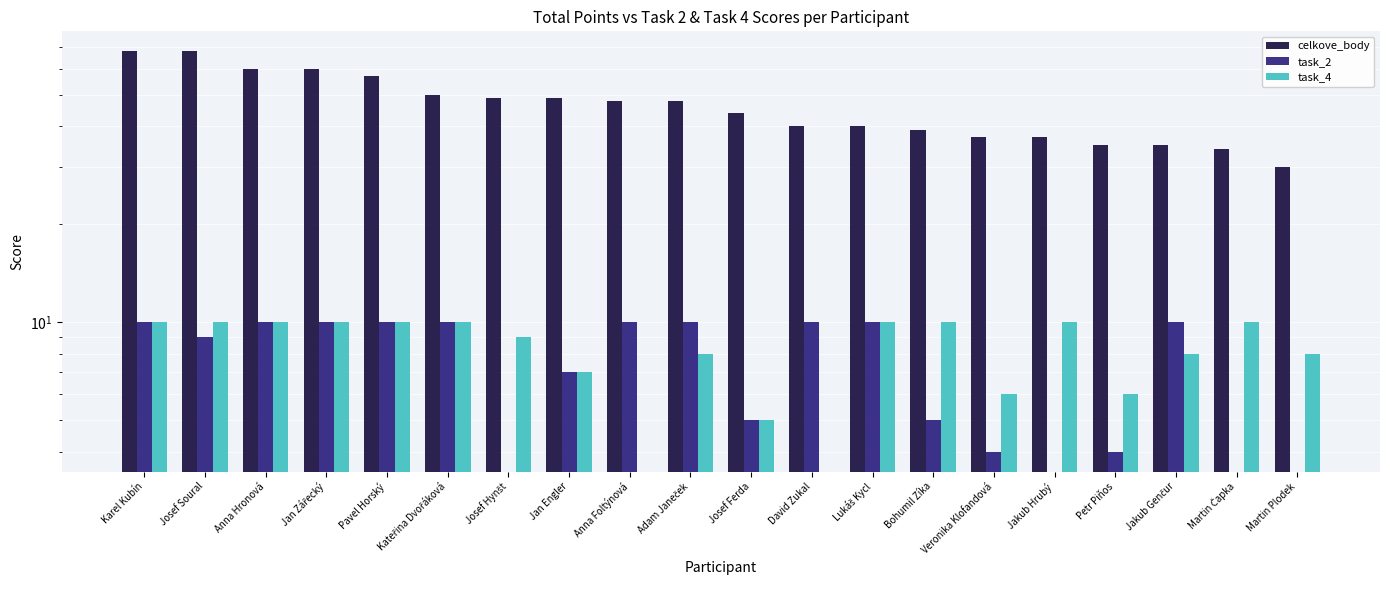

What is the difference between the maximum and minimum values in the task_2 series?

10